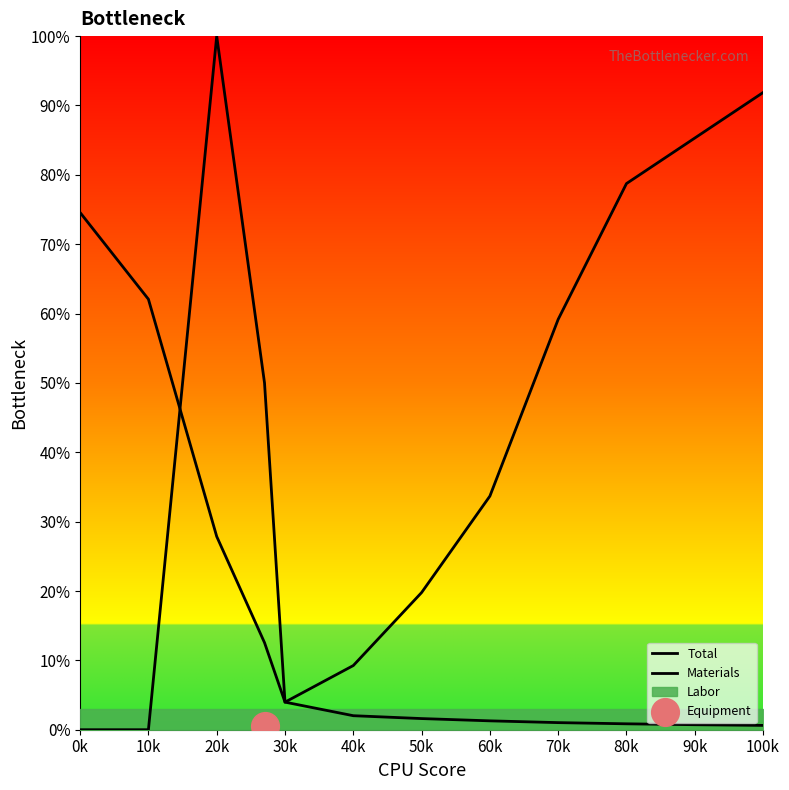

Which series has the largest Y range (max minus min)?

Materials